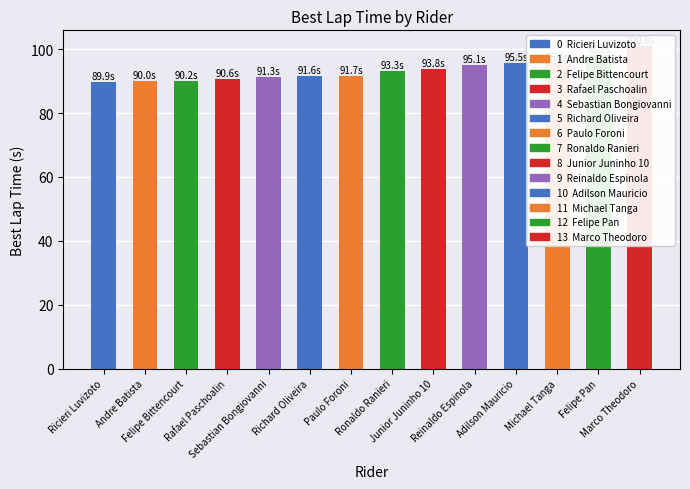

Reading left to right, list all the values displayed in this chart.

Ricieri Luvizoto=89.9	Andre Batista=90.0	Felipe Bittencourt=90.2	Rafael Paschoalin=90.6	Sebastian Bongiovanni=91.3	Richard Oliveira=91.6	Paulo Foroni=91.7	Ronaldo Ranieri=93.3	Junior Juninho 10=93.8	Reinaldo Espinola=95.1	Adilson Mauricio=95.5	Michael Tanga=95.8	Felipe Pan=98.1	Marco Theodoro=100.8